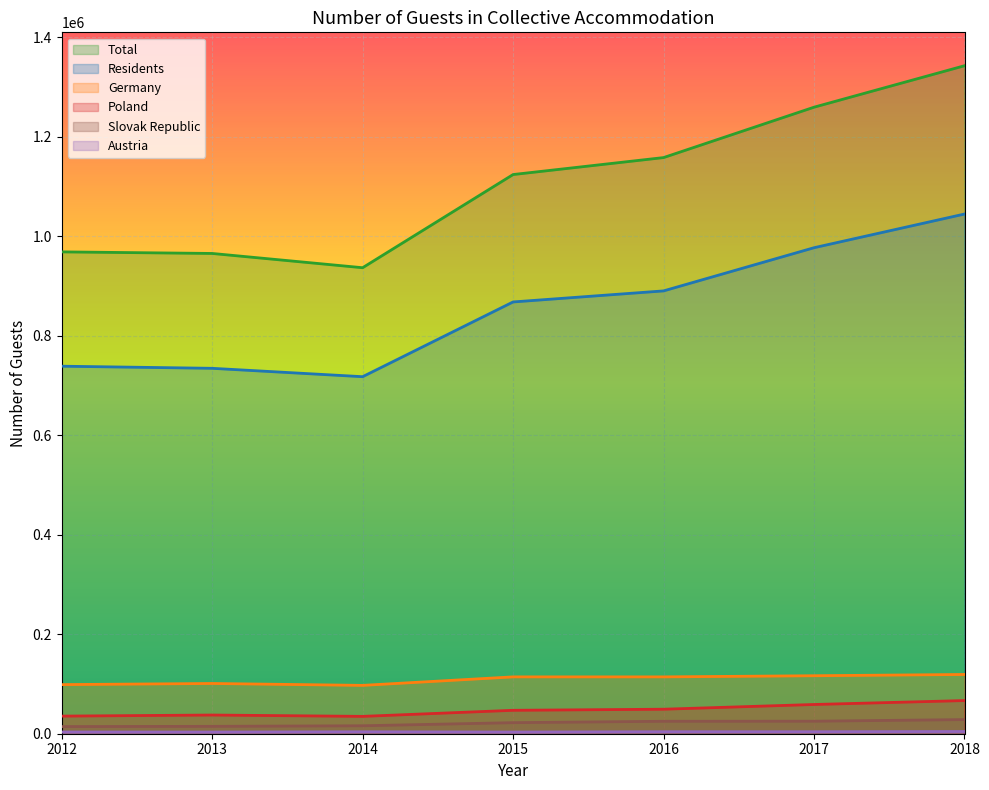

Read the Poland value at 2014, to the nearest 10.

34880